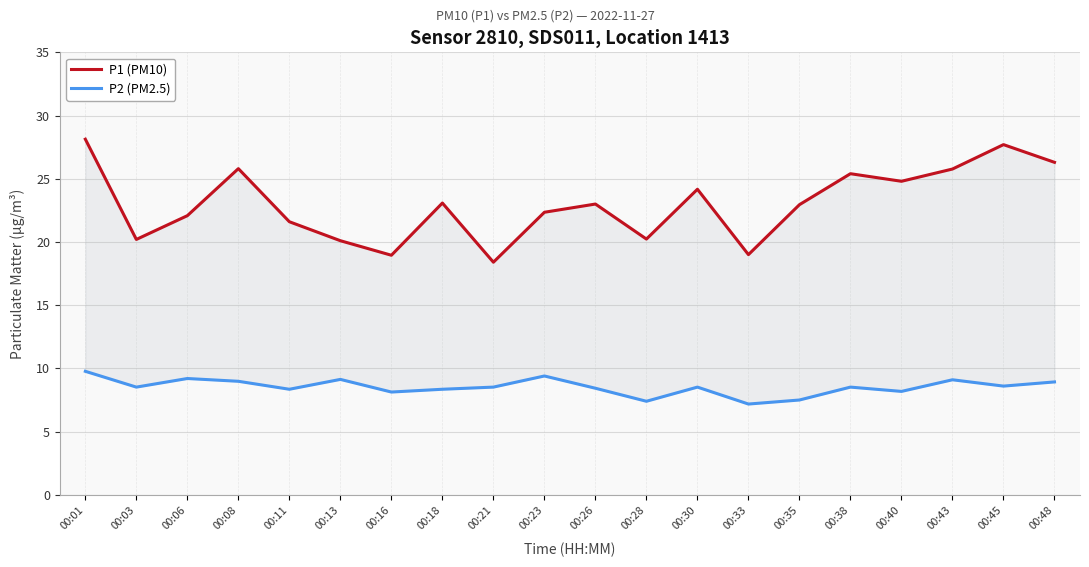

What is the difference between the maximum and minimum values in the P2 (PM2.5) series?

2.6